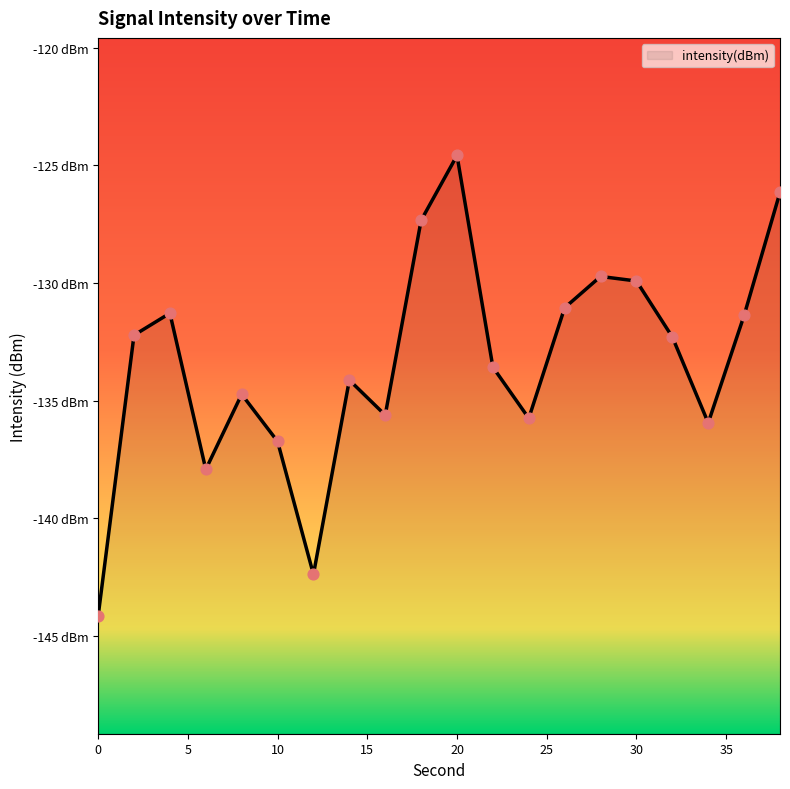

What is the change in value from 20 to 22?

-9.0